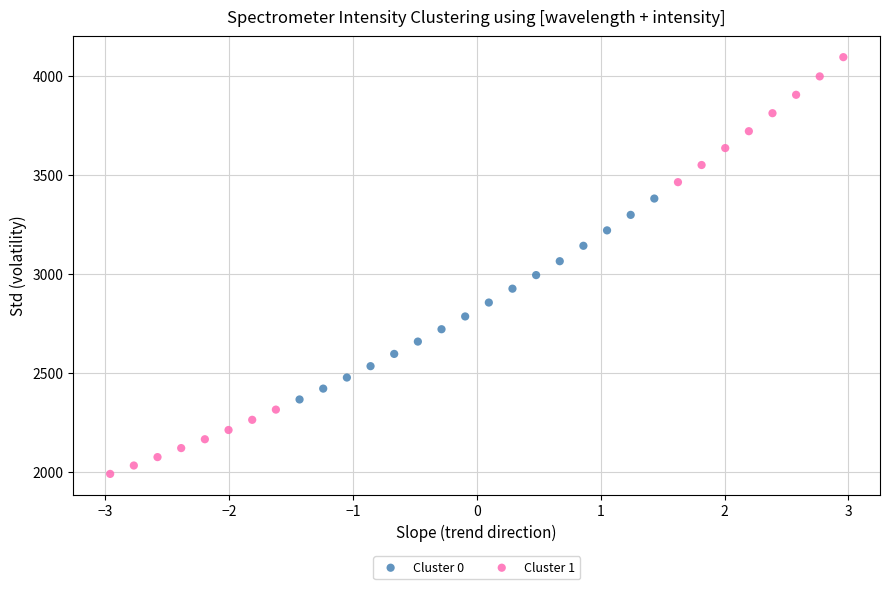

Which series contains the highest Y value?

Cluster 1